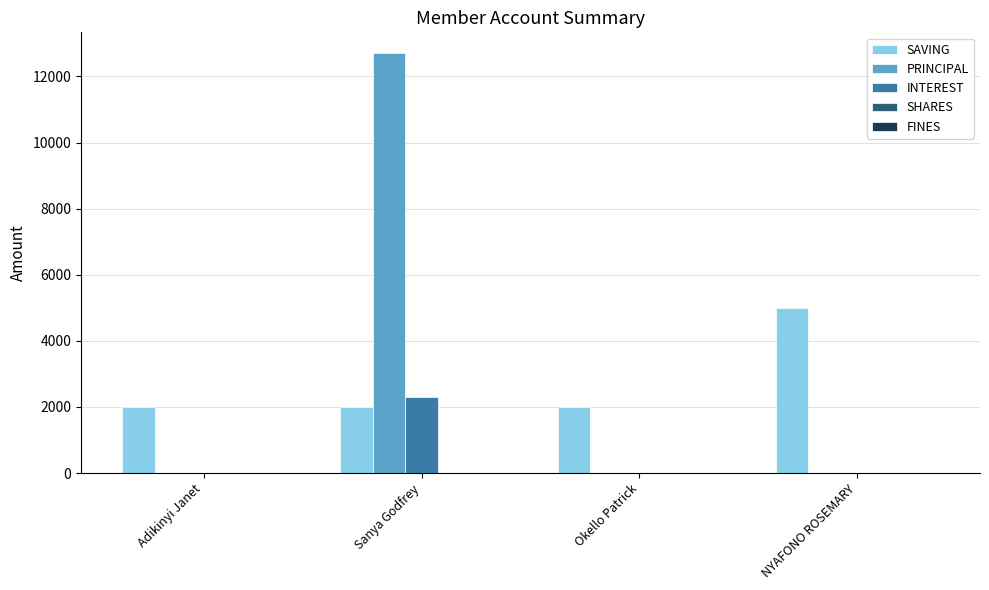

What is the total value across all series at Okello Patrick?

2000